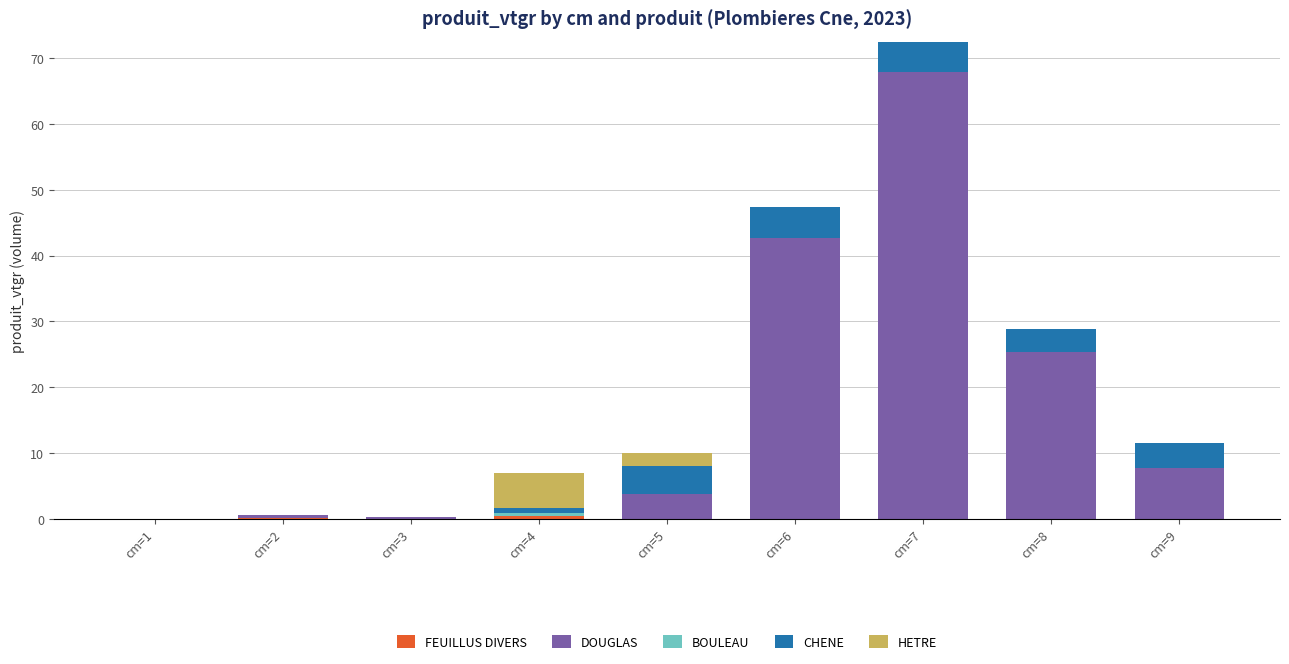

At which category is the sum across all series the highest?

cm=7